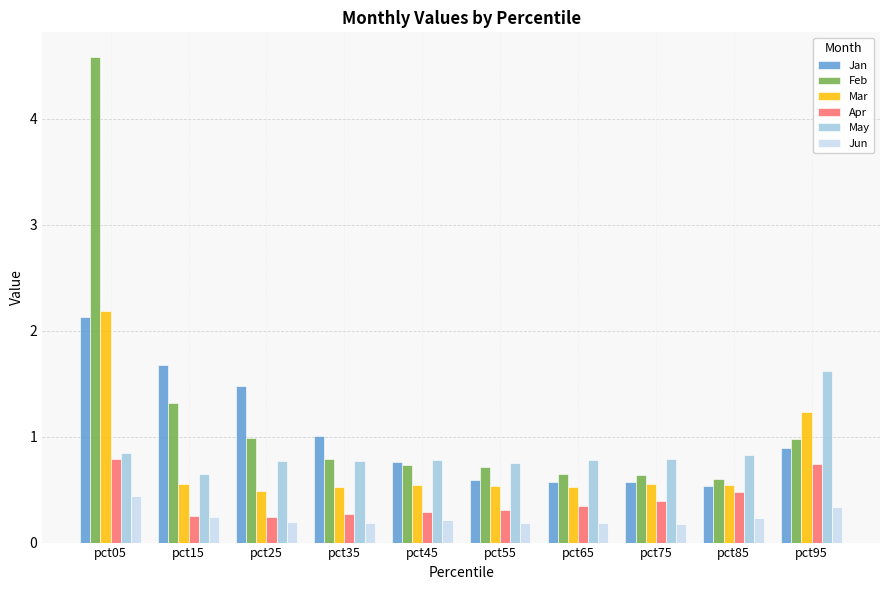

Are the bars horizontal?

No